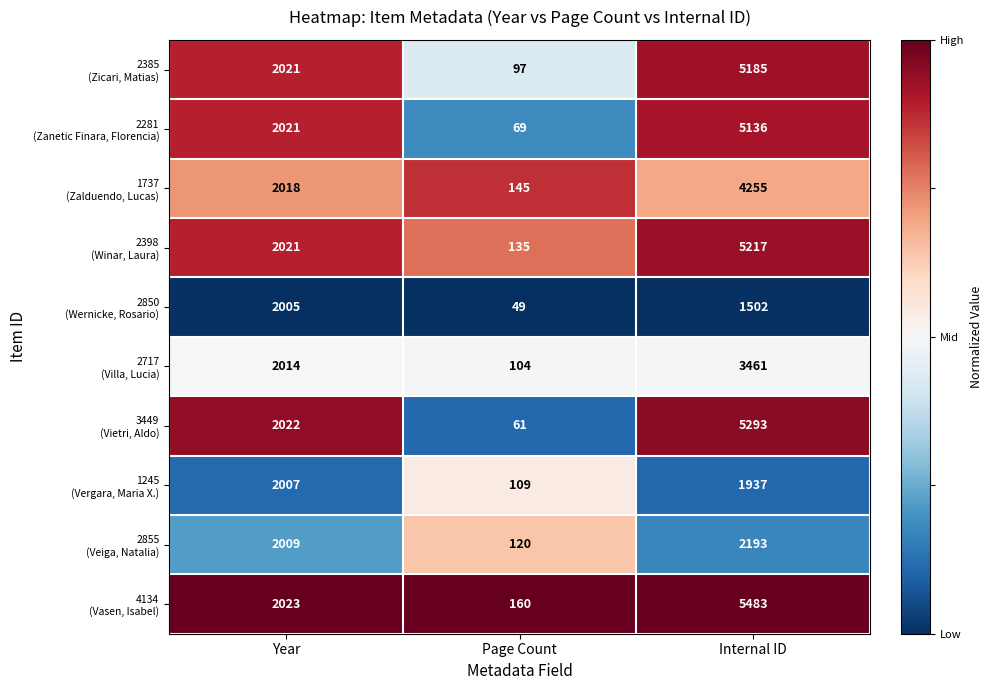

At which category is the sum across all series the highest?

Internal ID